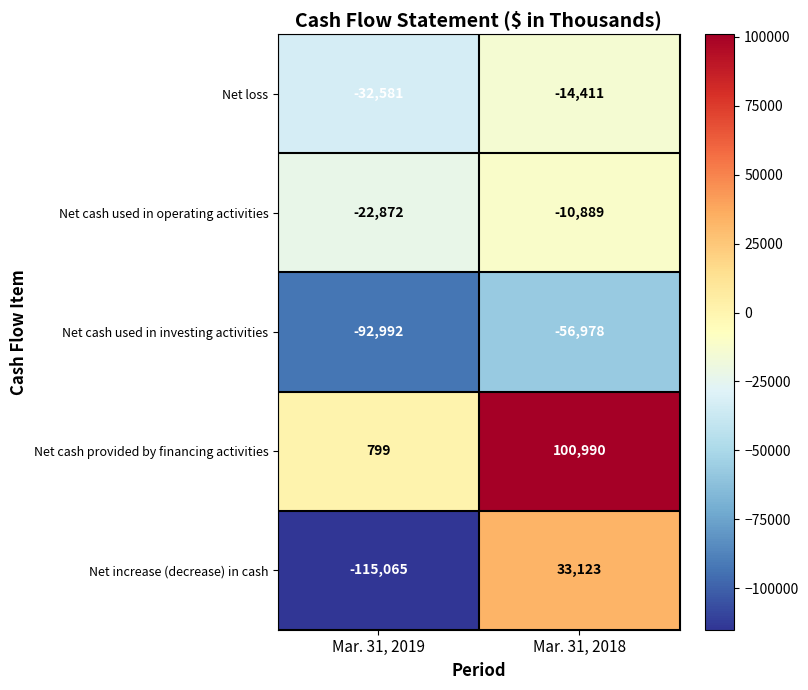

The Net cash provided by financing activities series shows 355 at Mar. 31, 2019. True or false?

False